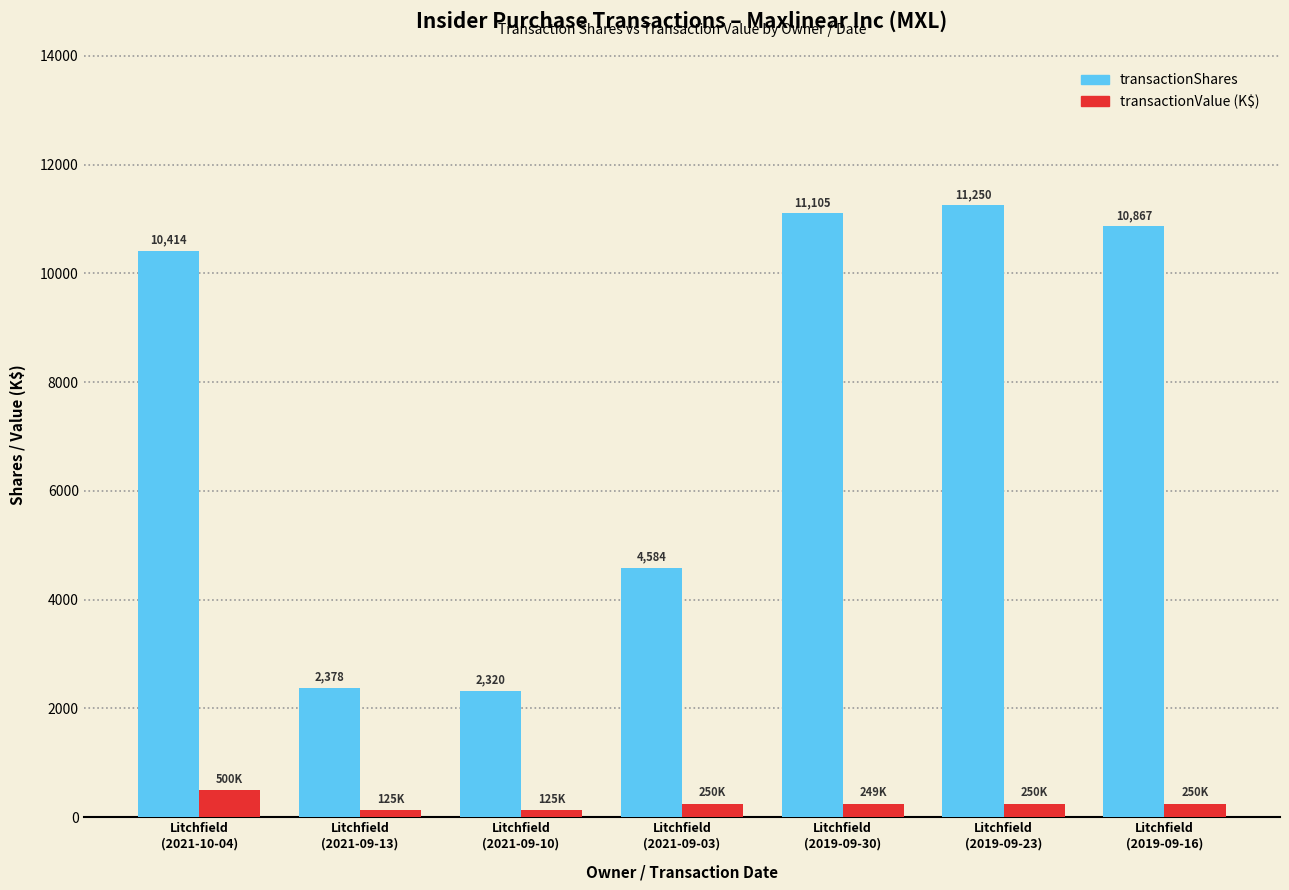

Rank the series by their average value, from highest to lowest.

transactionShares, transactionValue (K$)